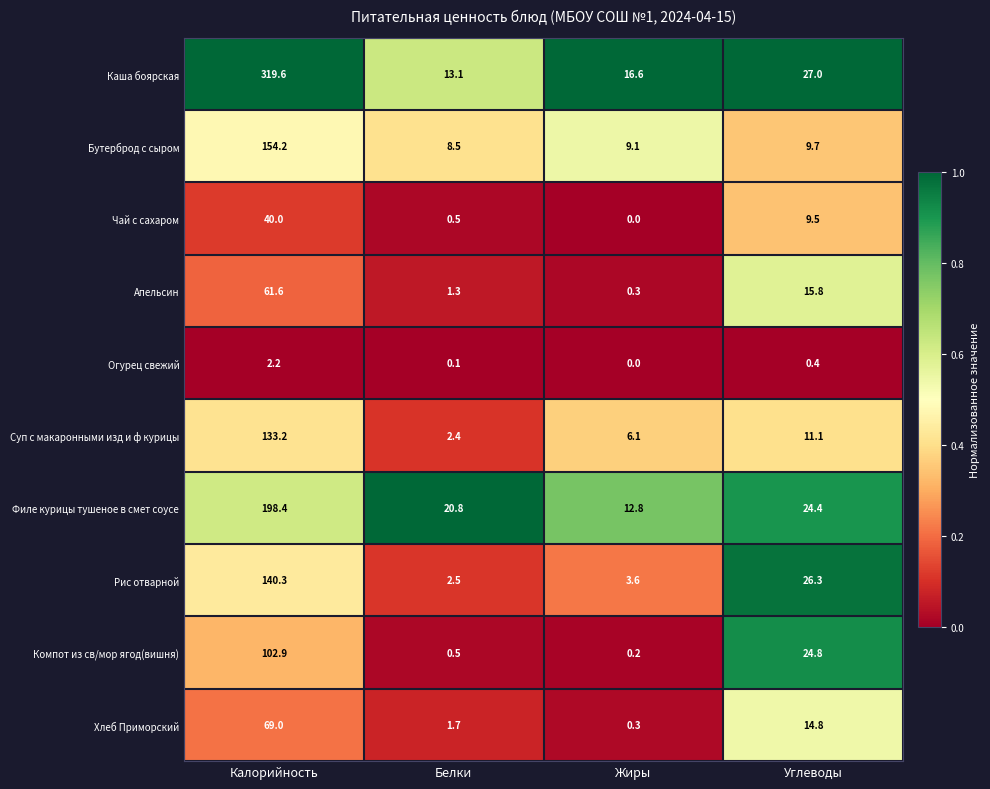

Which series changed the most between Калорийность and Жиры?

Каша боярская